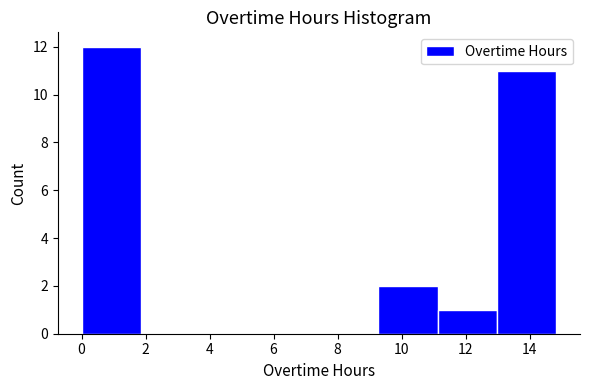

Reading left to right, list every bar in this chart as the range it spans on the x-axis followed by its height. Neither the bar edges nor the heights are printed on the chart, so give them approximately, as read against the axes.

0.0 to 1.8: 12
1.8 to 3.8: 0
3.8 to 5.6: 0
5.6 to 7.4: 0
7.4 to 9.2: 0
9.2 to 11.2: 2
11.2 to 13.0: 1
13.0 to 14.8: 11